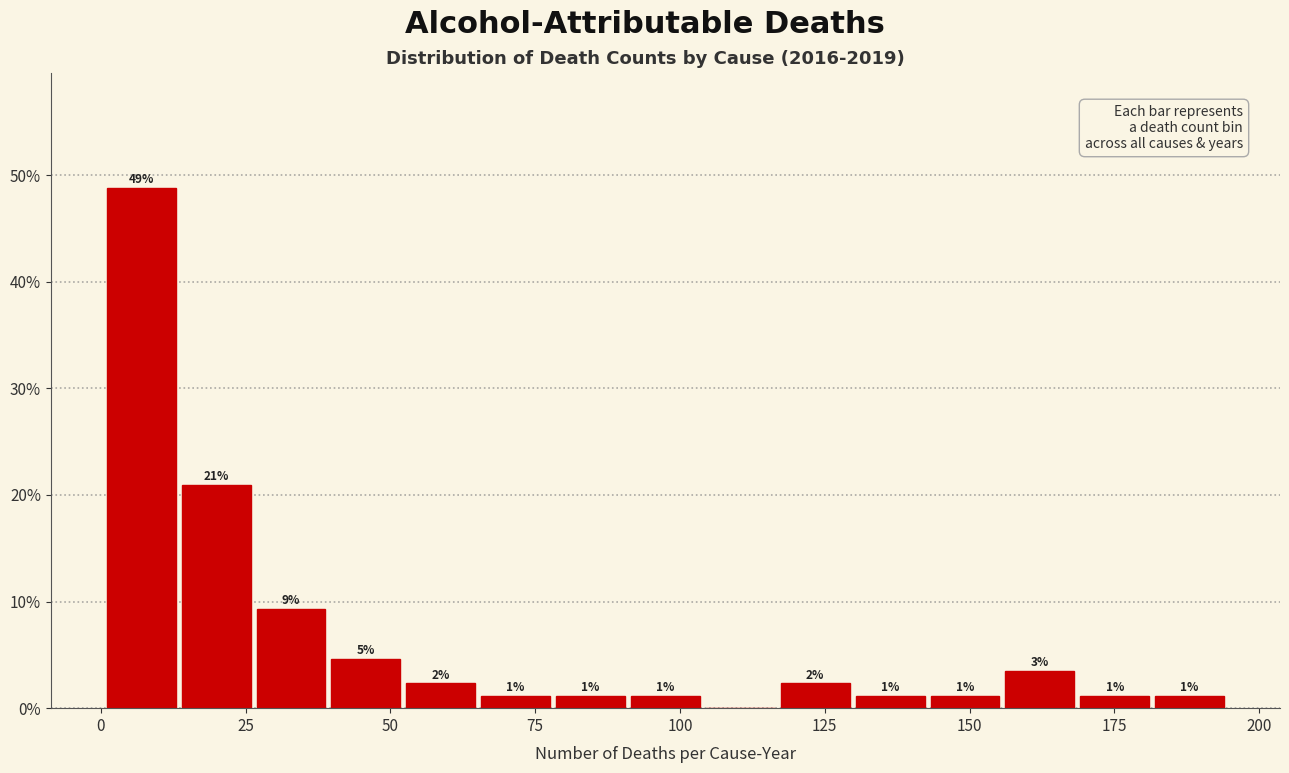

Read against the x-axis, roughly where is the centre of the tallest bar?

5